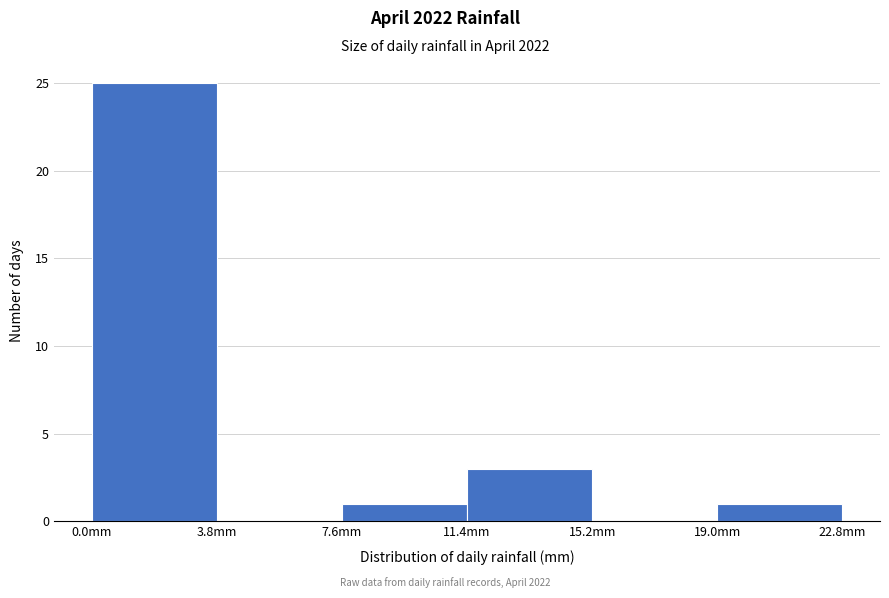

Reading left to right, list every bar in this chart as the range it spans on the x-axis followed by its height. Neither the bar edges nor the heights are printed on the chart, so give them approximately, as read against the axes.

0.0 to 3.8: 25
3.8 to 7.6: 0
7.6 to 11.4: 1
11.4 to 15.2: 3
15.2 to 19.0: 0
19.0 to 22.8: 1